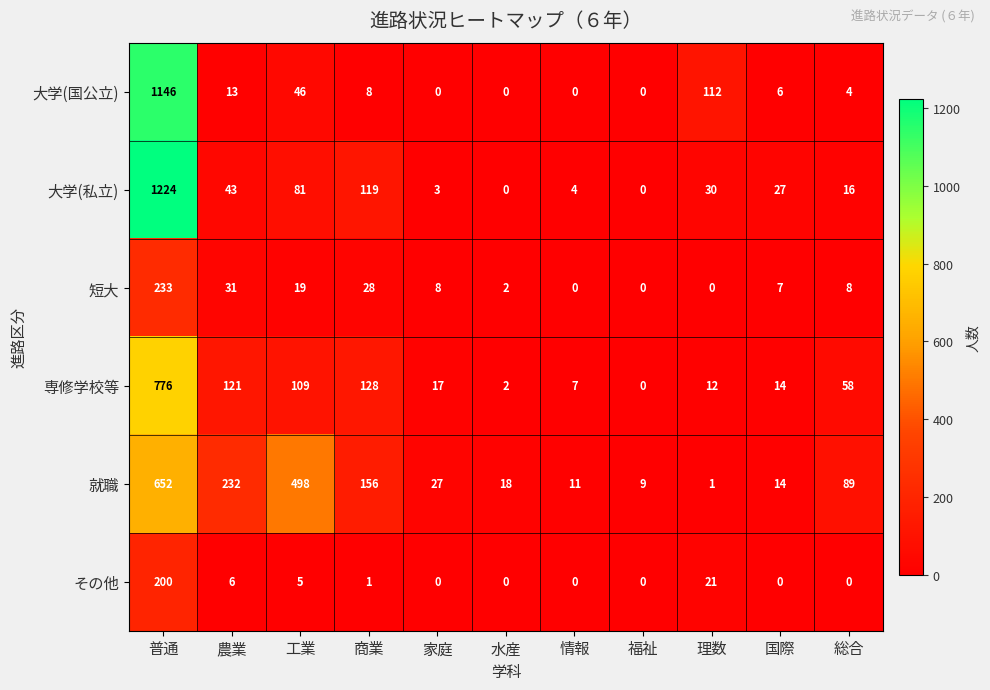

What is the sum of all 専修学校等 values?

1244